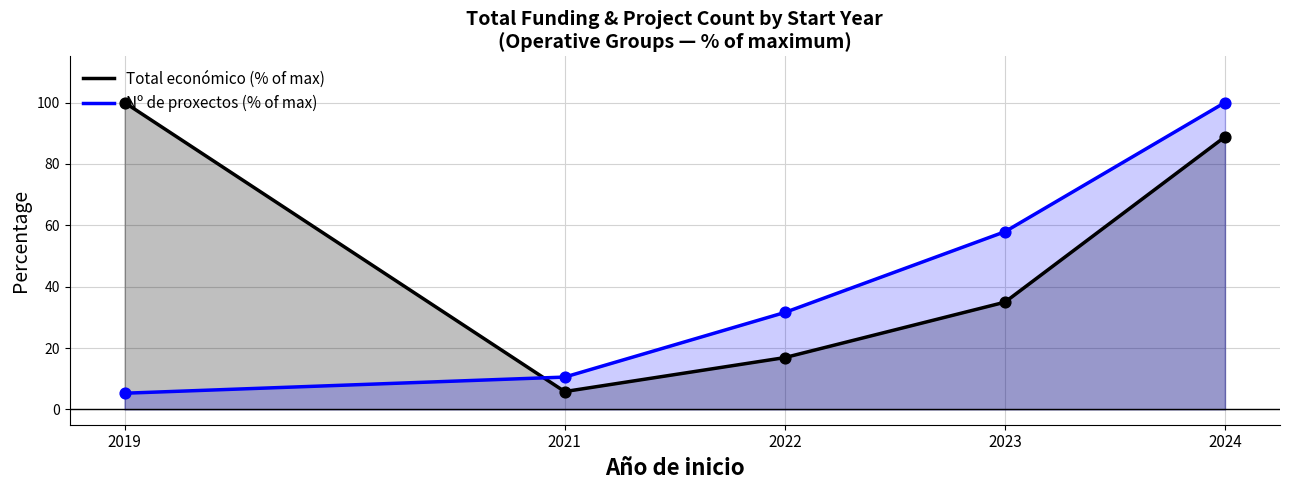

Which series has the largest total across all categories?

Total económico (% of max)